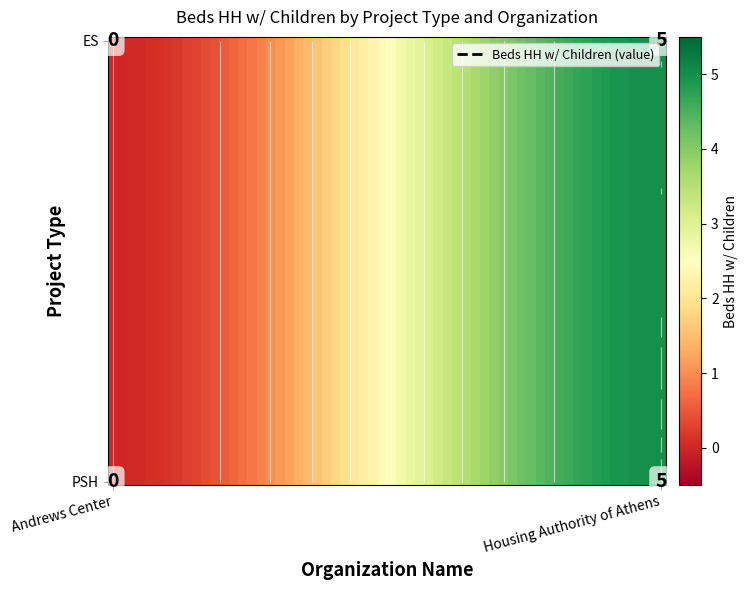

Which series has the largest range (max minus min)?

ES